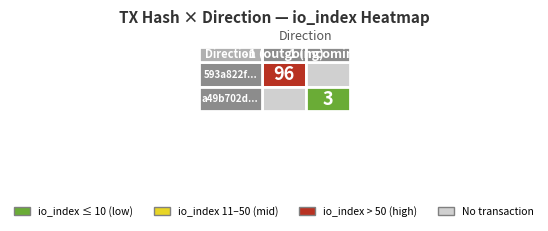

Rank the series at direction from highest to lowest value.

a49b702d744b71207c5c1c608838c3e34bfba78, 593a822fa3e750f7349481c8e0e4c24efc97b0c